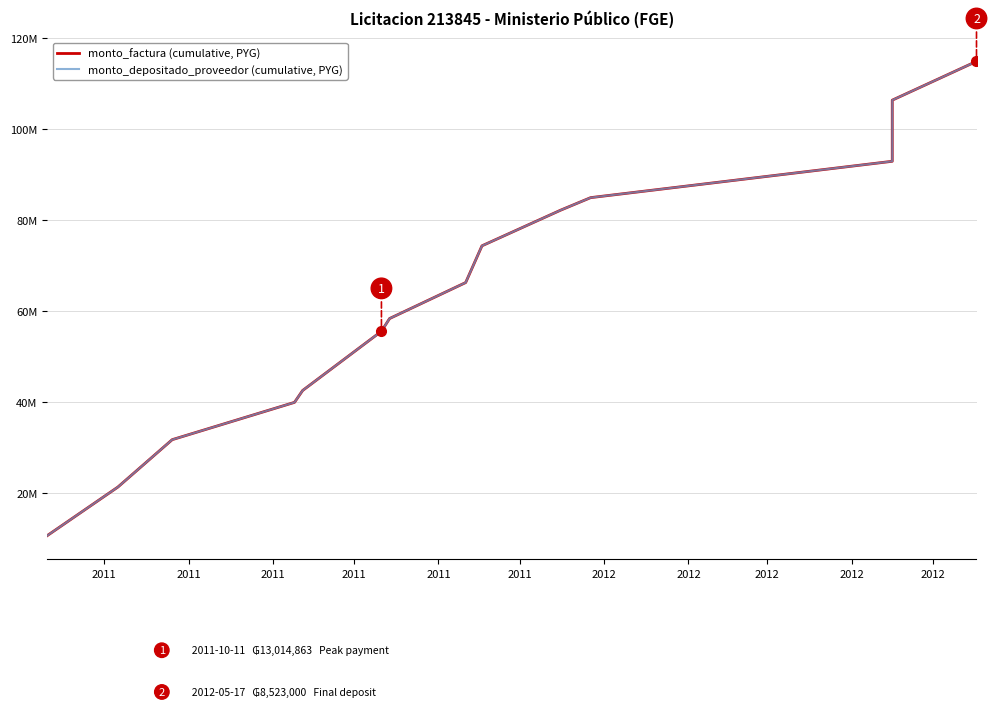

Is it true that monto_factura (cumulative, PYG) equals 35058516 at 2012?

False